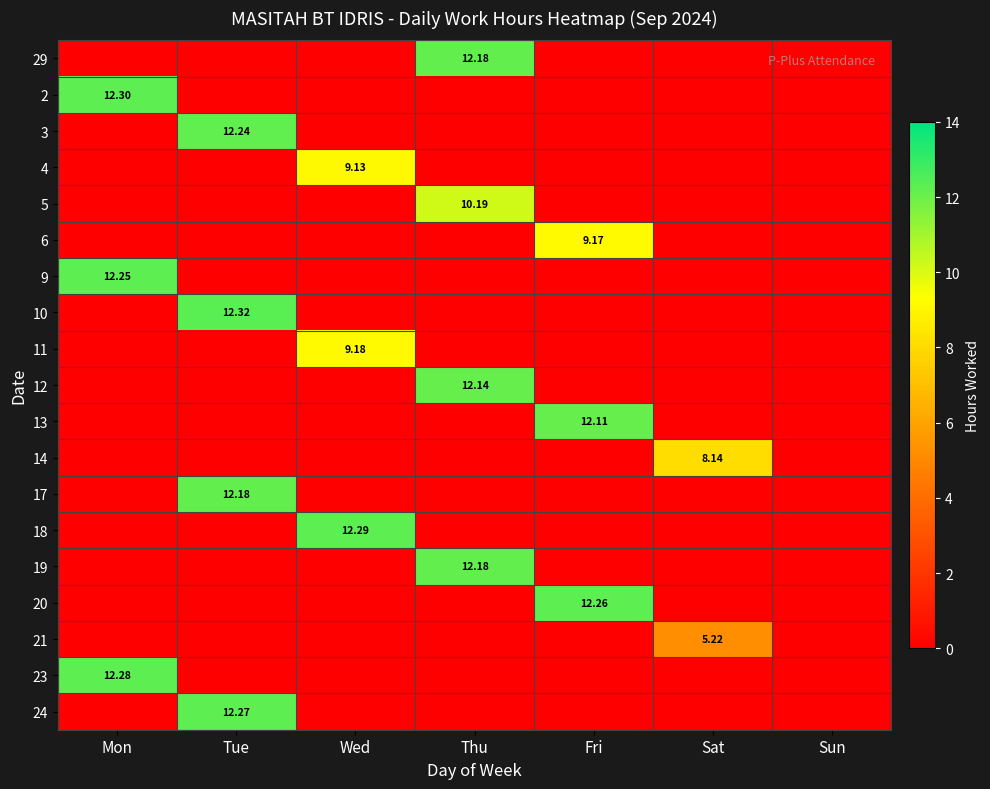

The 21 series shows -3.3 at Sun. True or false?

False